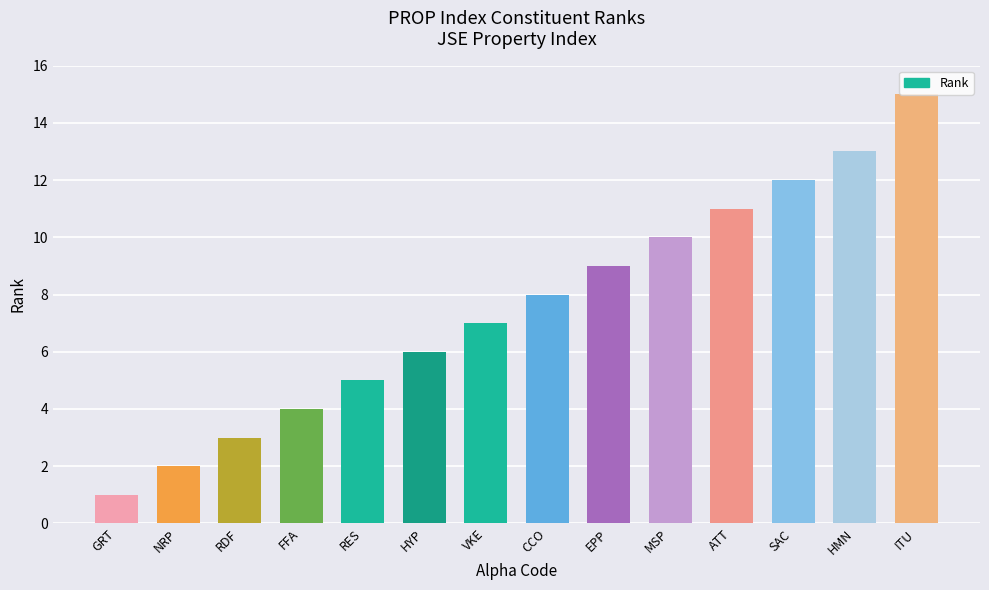

What is the value of the 6th bar from the left?

6